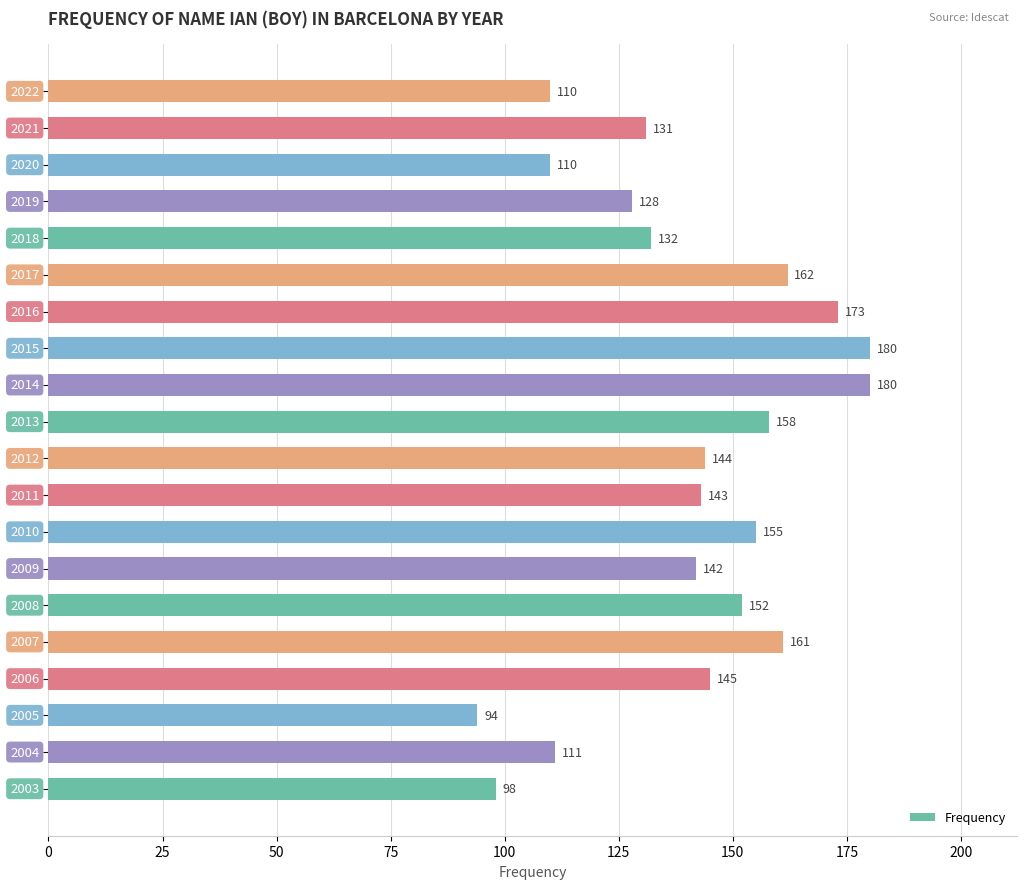

Reading bottom to top, list all the values displayed in this chart.

98	111	94	145	161	152	142	155	143	144	158	180	180	173	162	132	128	110	131	110